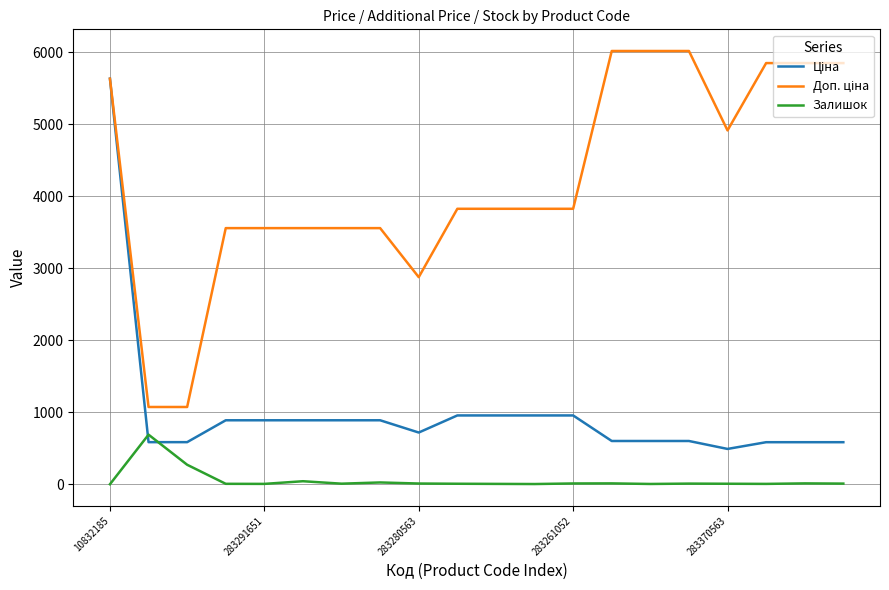

What is the maximum value for Залишок?

690.0